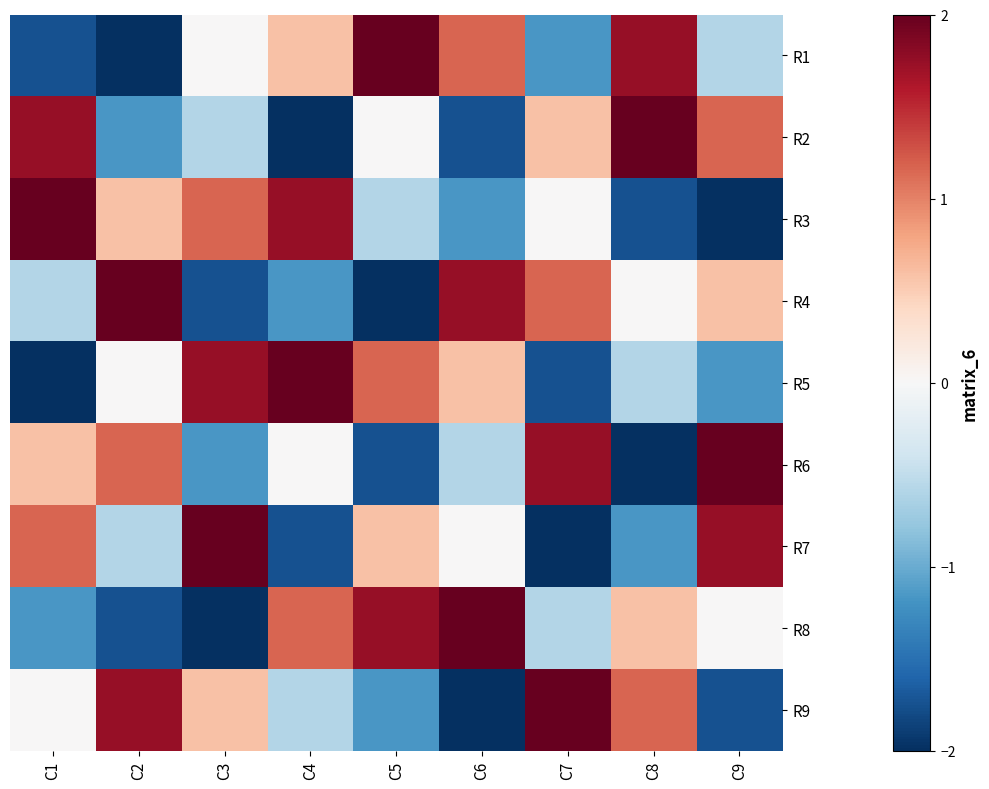

What is the spread (max minus min) of values at C9?

4.6